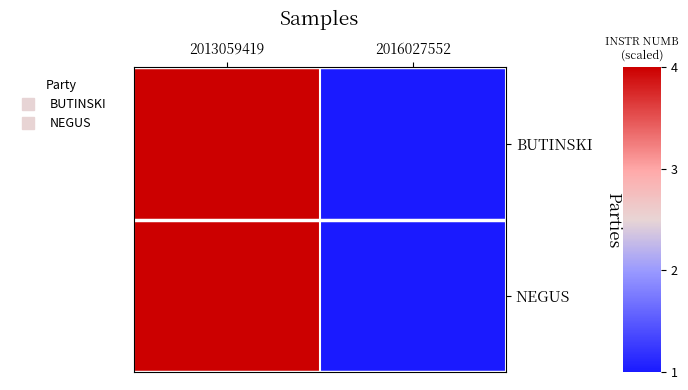

Reading right to left, list all the values displayed in this chart.

BUTINSKI: 2016027552=1.0	2013059419=4.0
NEGUS: 2016027552=1.0	2013059419=4.0